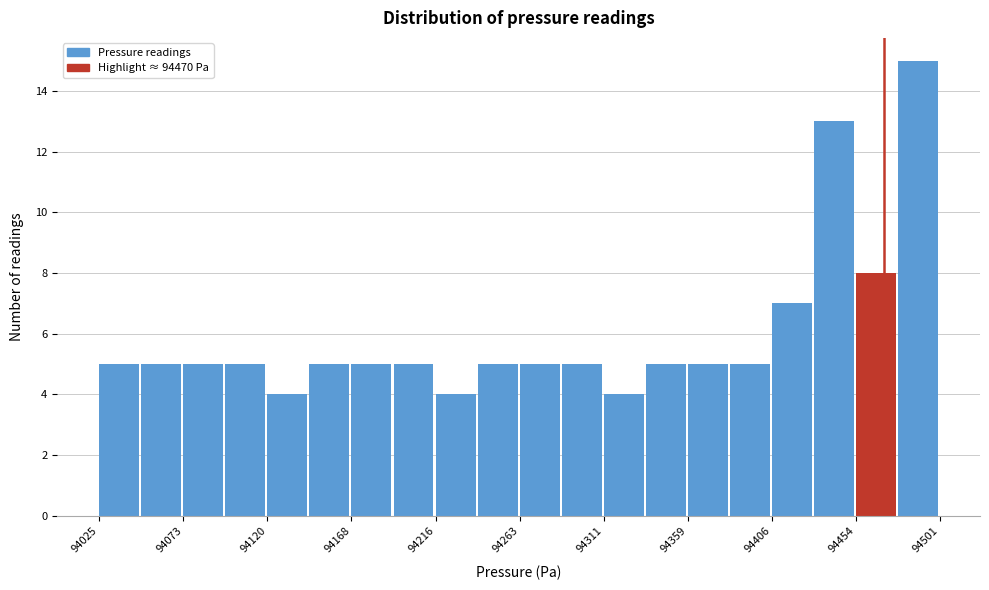

Reading left to right, list every bar in this chart as the range it spans on the x-axis followed by its height. Neither the bar edges nor the heights are printed on the chart, so give them approximately, as read against the axes.

94025 to 94050: 5
94050 to 94075: 5
94075 to 94095: 5
94095 to 94120: 5
94120 to 94145: 4
94145 to 94170: 5
94170 to 94190: 5
94190 to 94215: 5
94215 to 94240: 4
94240 to 94265: 5
94265 to 94290: 5
94290 to 94310: 5
94310 to 94335: 4
94335 to 94360: 5
94360 to 94385: 5
94385 to 94405: 5
94405 to 94430: 7
94430 to 94455: 13
94455 to 94480: 8
94480 to 94500: 15